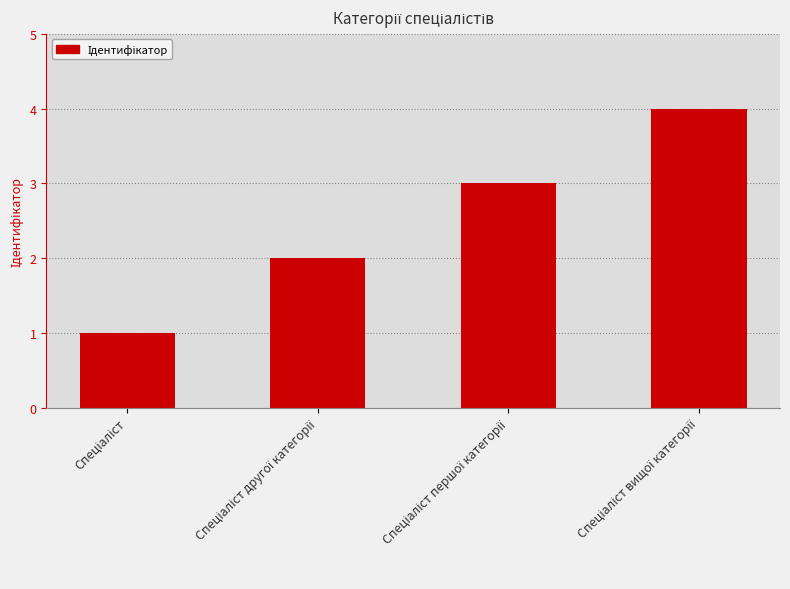

What is the difference between the maximum and minimum values?

3